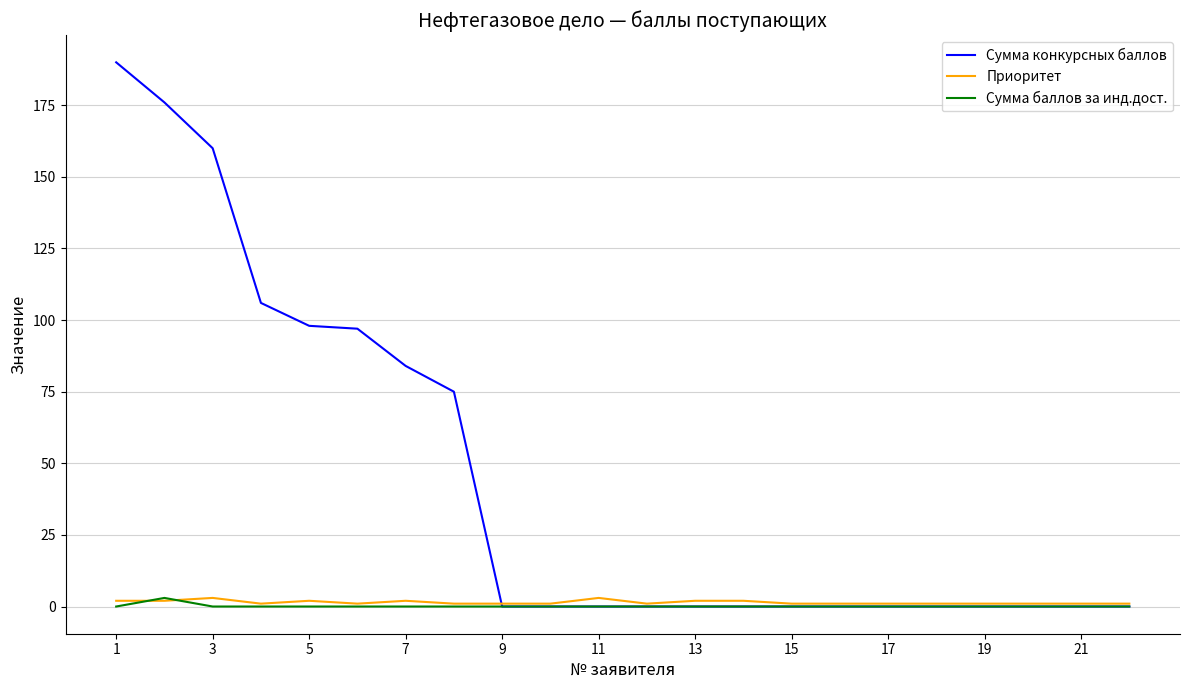

Which series has the largest range (max minus min)?

Сумма конкурсных баллов